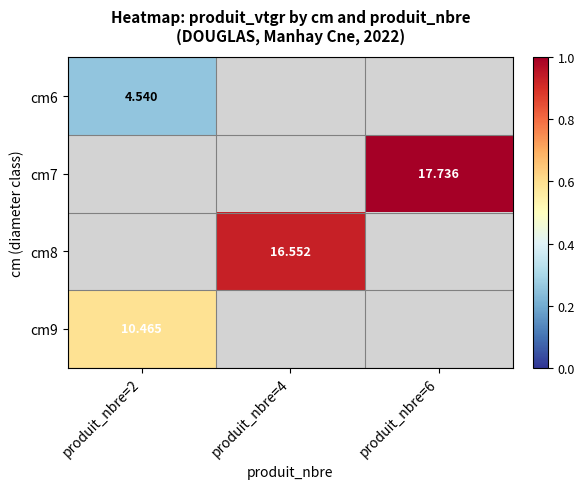

How many series are shown in this chart?

4